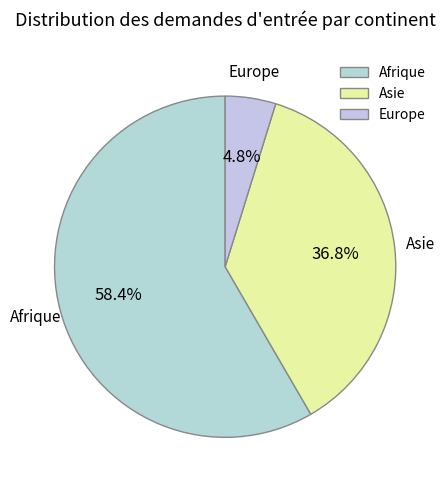

What percentage do Afrique and Europe together represent?

63.2%